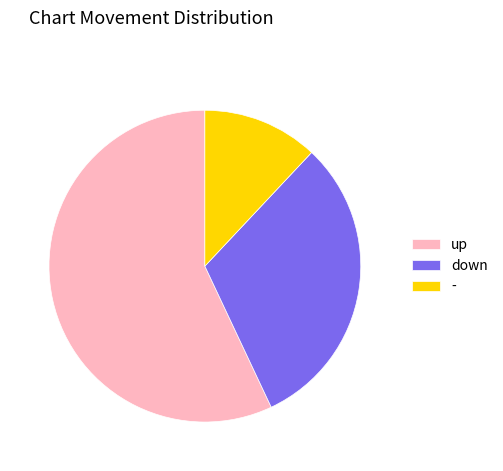

Is it true that up is 57% of the pie?

True